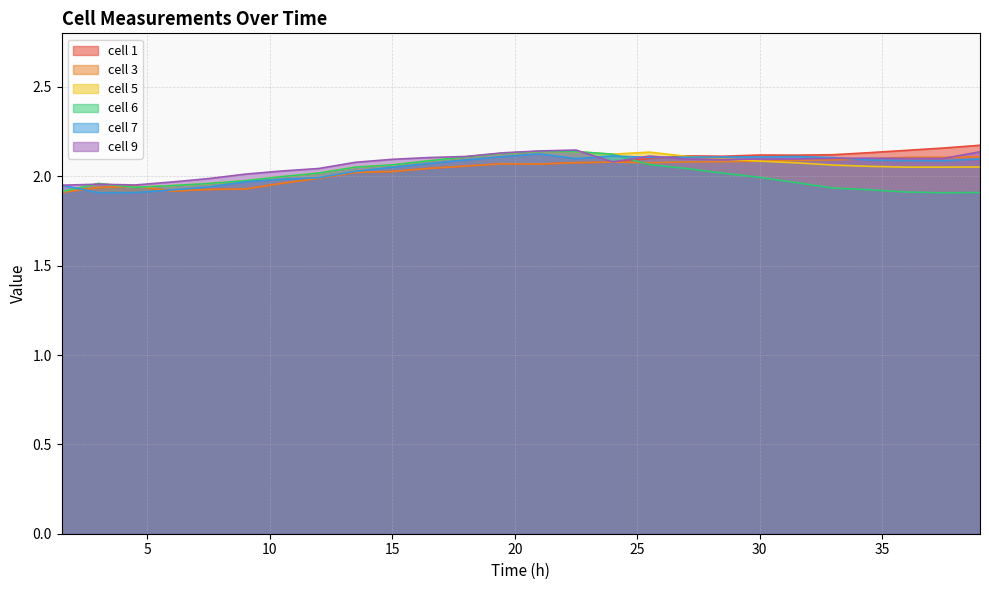

How many lines are shown in the chart?

6